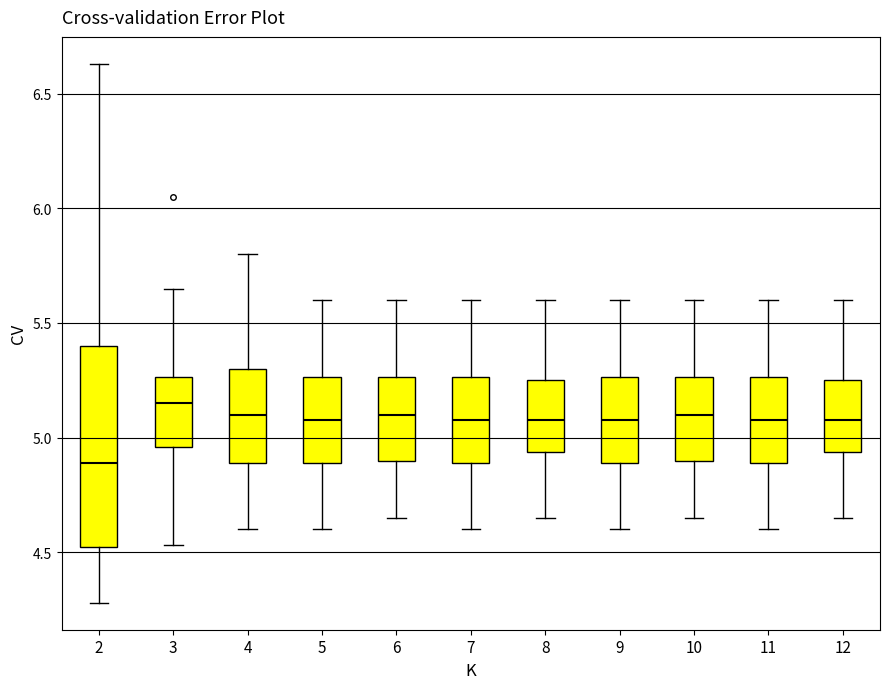

Reading left to right, read every box against the y-axis: the position of its median line, the range the box covers, and the ends of its whiskers. The values are not printed on the chart, so give them approximately, as read against the axis.

2: median 4.90, box 4.50 to 5.40, whiskers 4.30 to 6.65
3: median 5.15, box 4.95 to 5.25, whiskers 4.55 to 5.65
4: median 5.10, box 4.90 to 5.30, whiskers 4.60 to 5.80
5: median 5.10, box 4.90 to 5.25, whiskers 4.60 to 5.60
6: median 5.10, box 4.90 to 5.25, whiskers 4.65 to 5.60
7: median 5.10, box 4.90 to 5.25, whiskers 4.60 to 5.60
8: median 5.10, box 4.95 to 5.25, whiskers 4.65 to 5.60
9: median 5.10, box 4.90 to 5.25, whiskers 4.60 to 5.60
10: median 5.10, box 4.90 to 5.25, whiskers 4.65 to 5.60
11: median 5.10, box 4.90 to 5.25, whiskers 4.60 to 5.60
12: median 5.10, box 4.95 to 5.25, whiskers 4.65 to 5.60